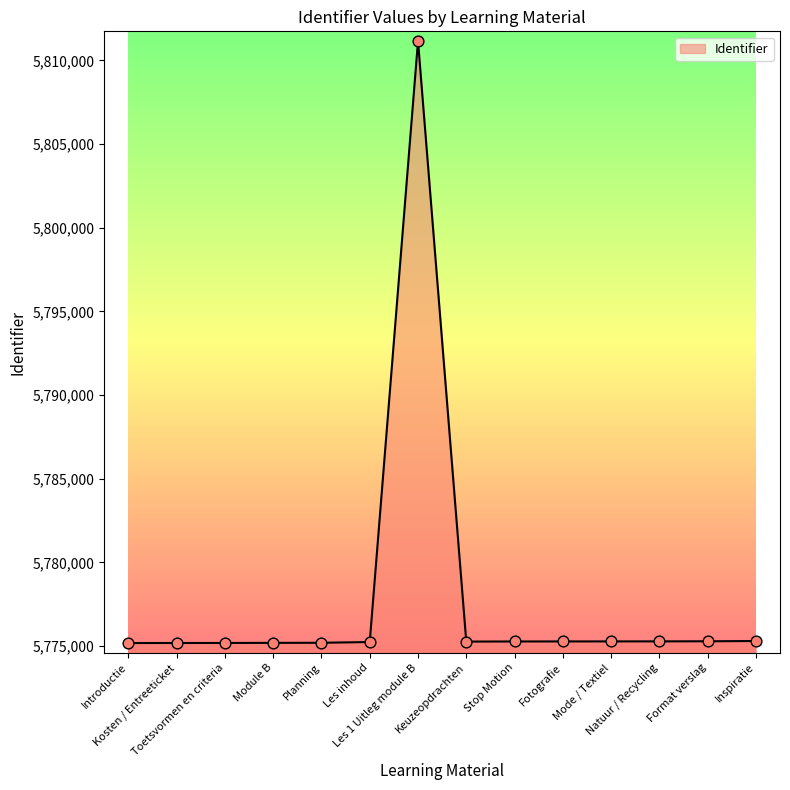

What is the minimum value shown in the chart?

5775173